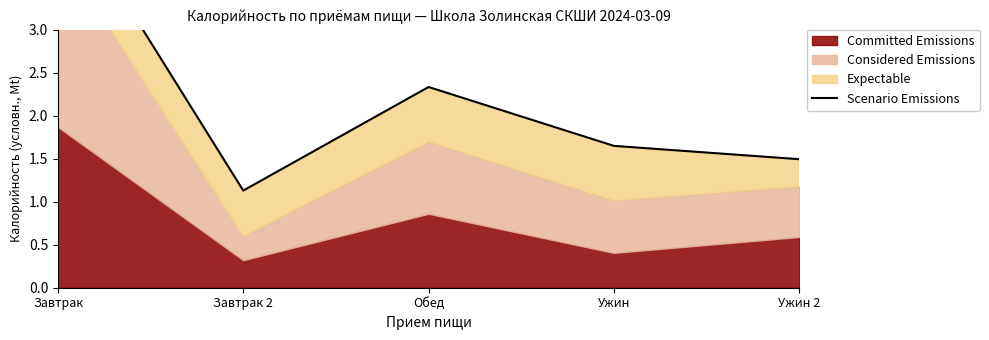

What is the label of the 4th point from the right?

Завтрак 2